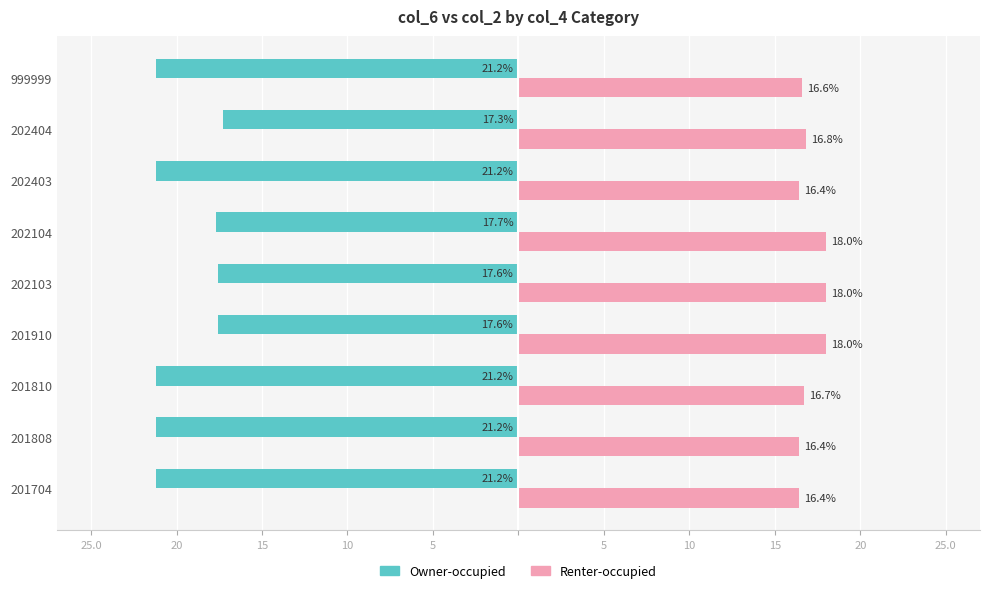

Reading left to right, transcribe all the data shown in this chart.

Owner-occupied: -21.2	-21.2	-21.2	-17.6	-17.6	-17.7	-21.2	-17.3	-21.2
Renter-occupied: 16.4	16.4	16.7	18.0	18.0	18.0	16.4	16.8	16.6